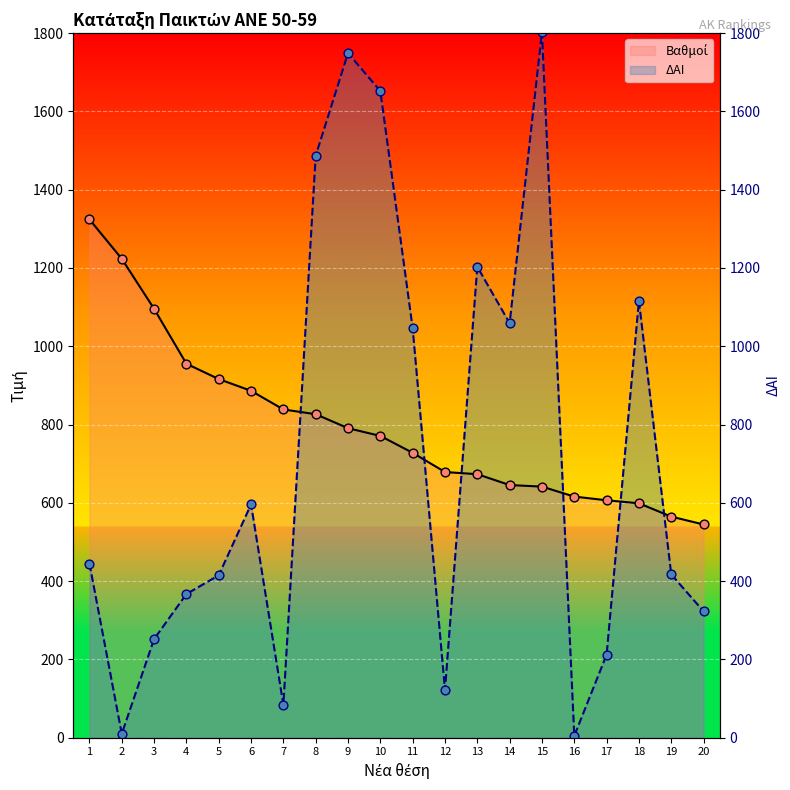

Is the value of ΔΑΙ at 12 greater than the value of Βαθμοί at 19?

No